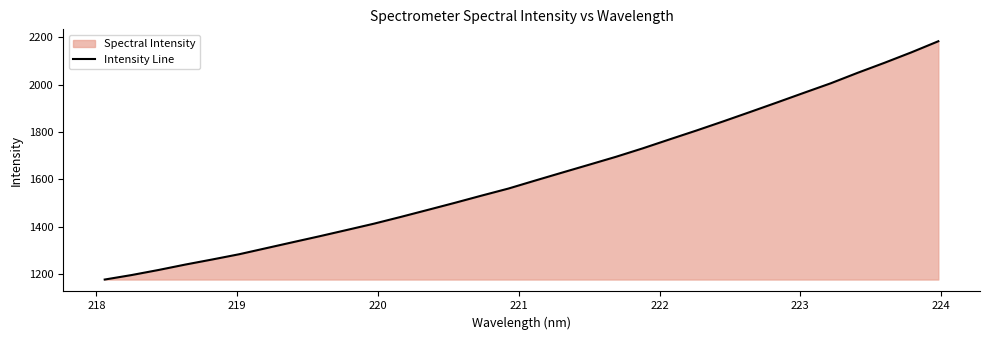

True or false: the data has more than 2 interior local peaks.

False